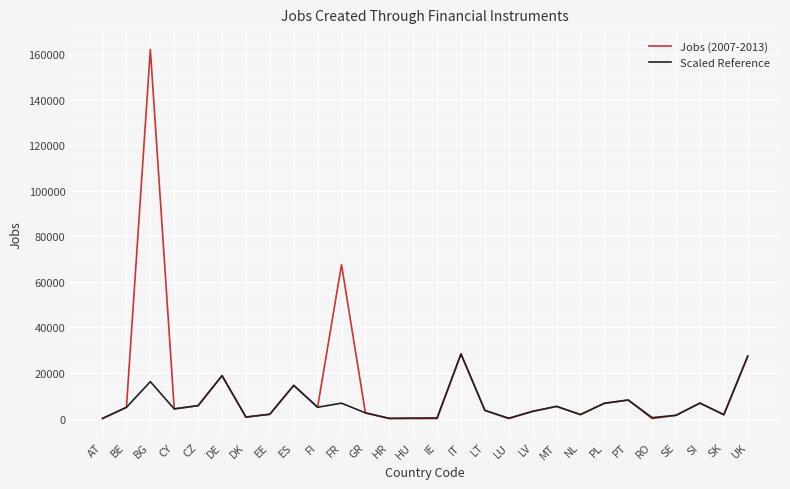

What is the greatest value displayed?

161919